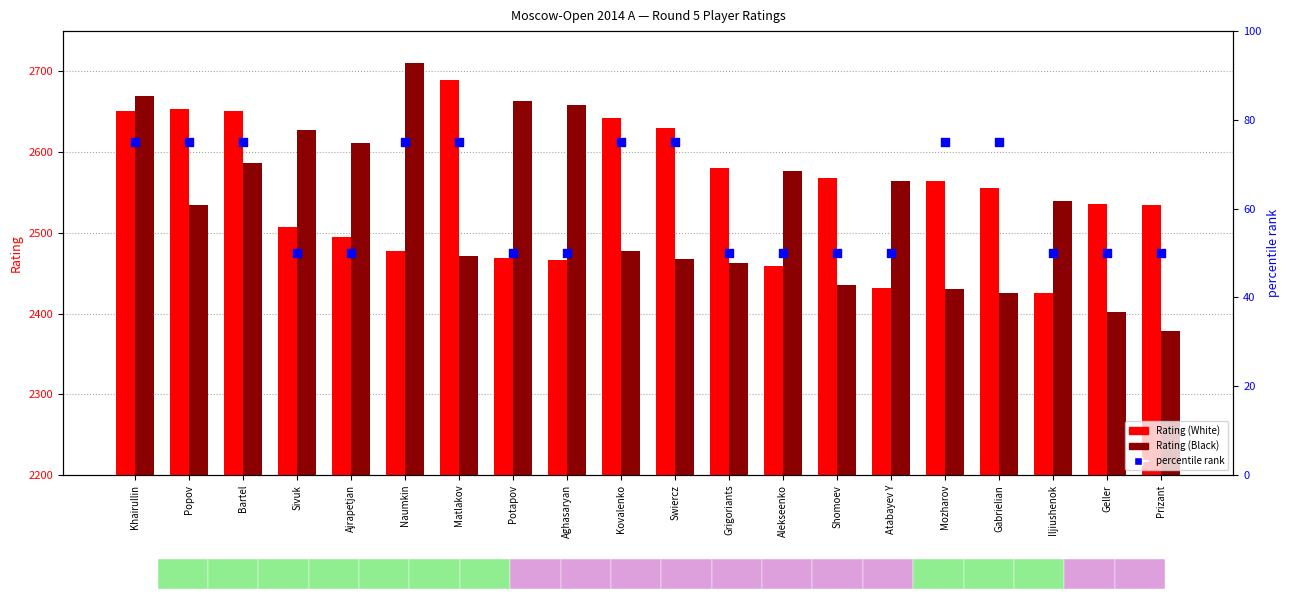

Which series has the largest total across all categories?

Rating (White)